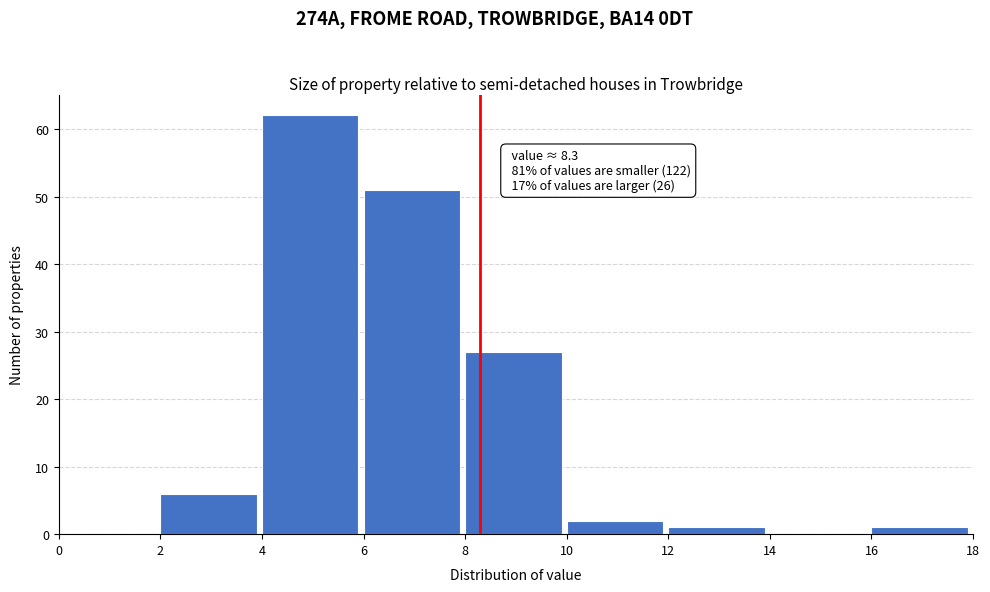

Which range on the x-axis has the tallest bar?

4 to 6